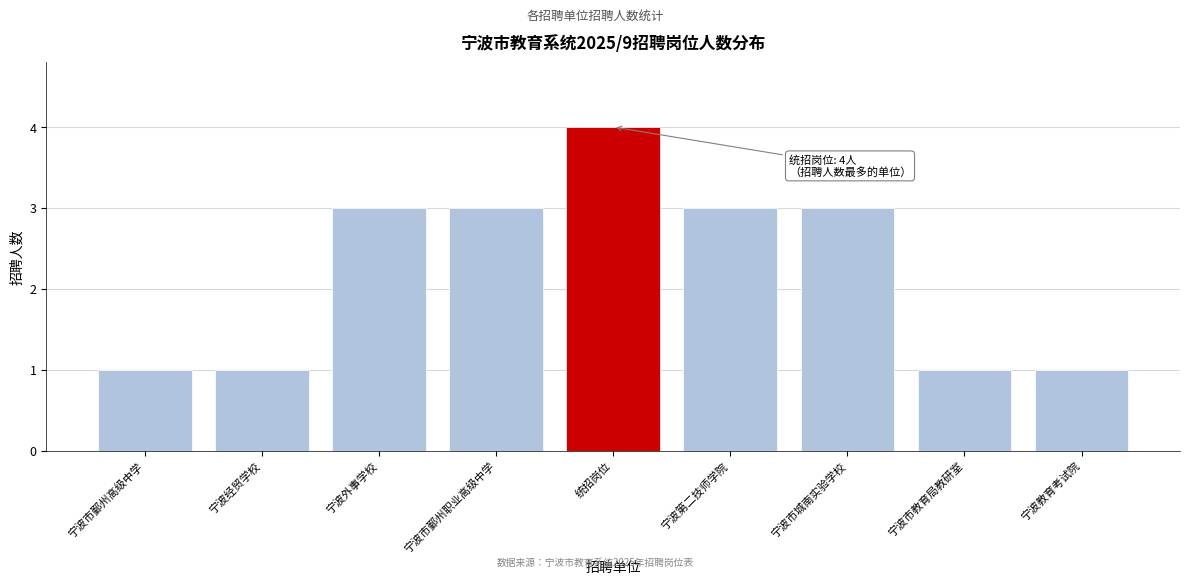

Reading right to left, what are all the values shown in this chart?

1	1	3	3	4	3	3	1	1